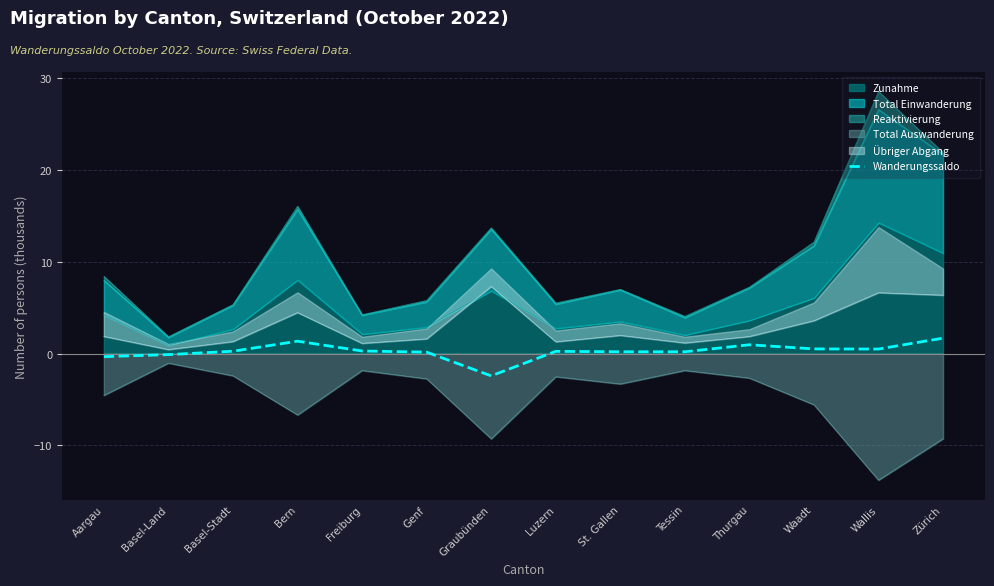

True or false: the data shows 1.0 at Thurgau.

True